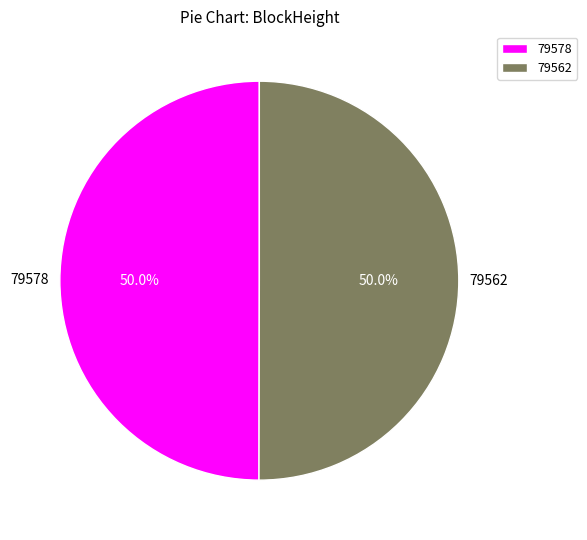

Approximately how many times larger is the value at 79578 compared to 79562?

1.0